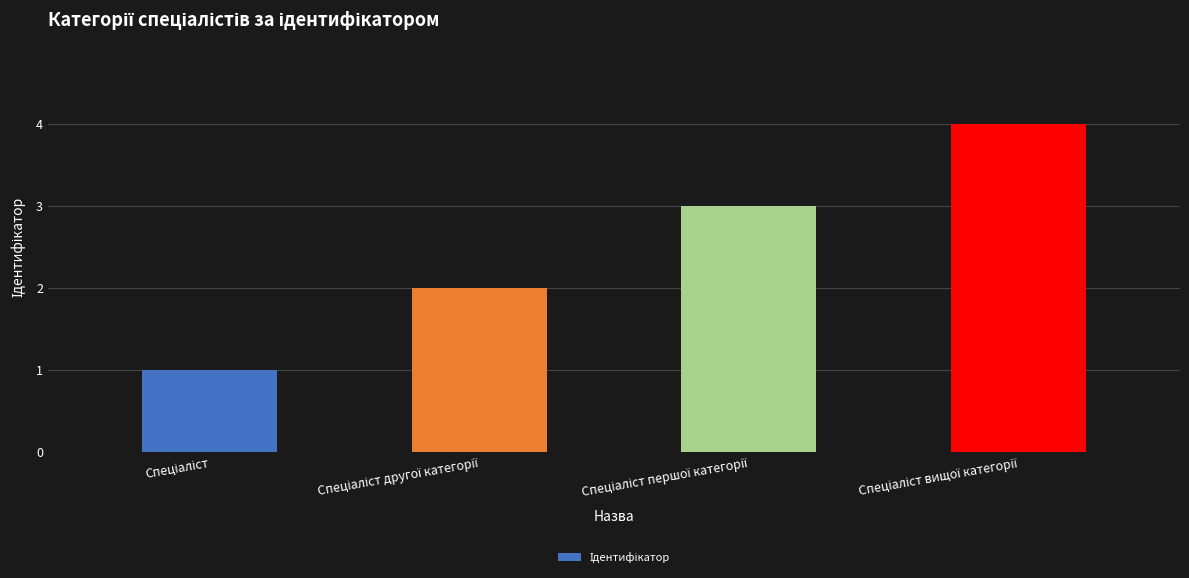

What is the difference between the maximum and minimum values?

3